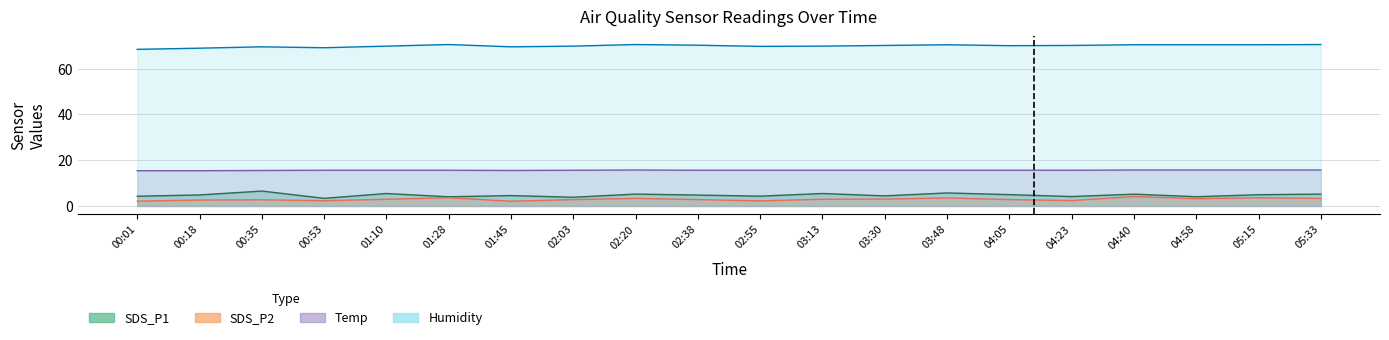

Where is Humidity nearest to the value 69?

00:18